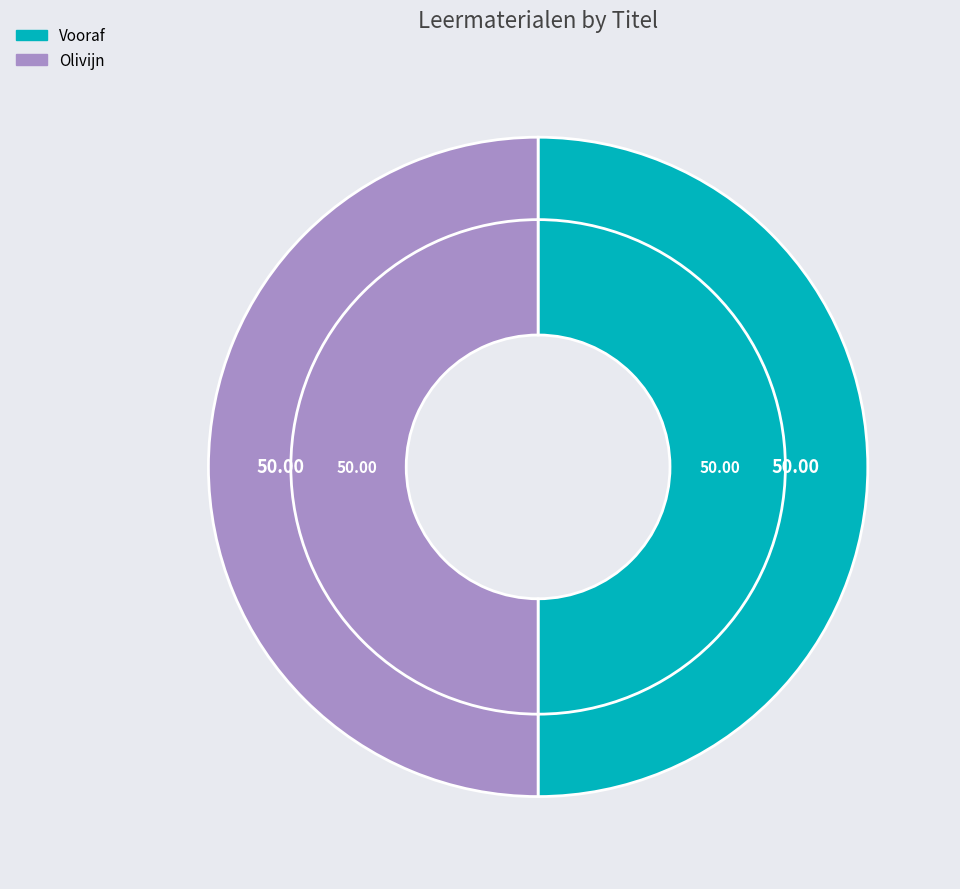

Count the number of slices in the pie.

2